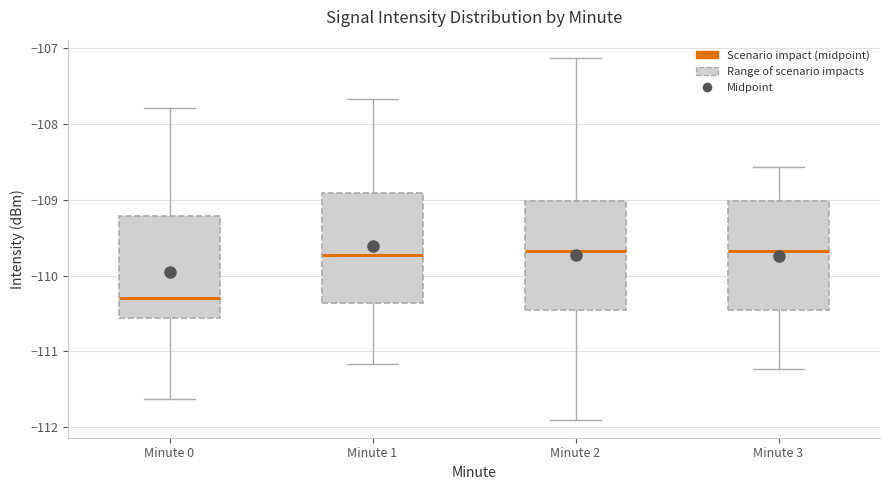

Where does the lower whisker of the box for Minute 2 end on the y-axis? The values are not printed on the chart, so give them approximately, as read against the axis.

-111.9